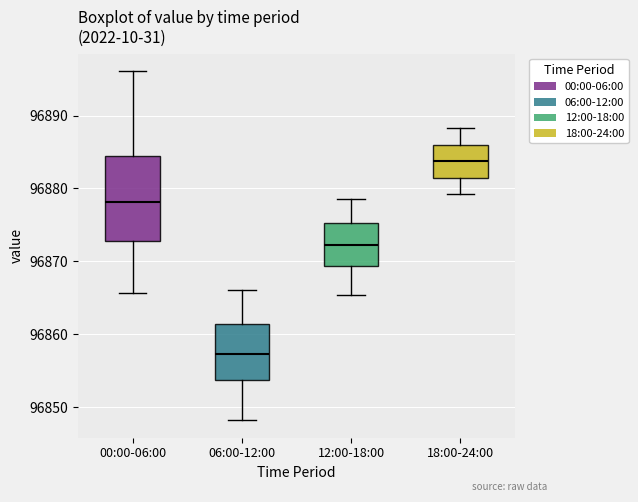

Which box's median line is the lowest?

06:00-12:00